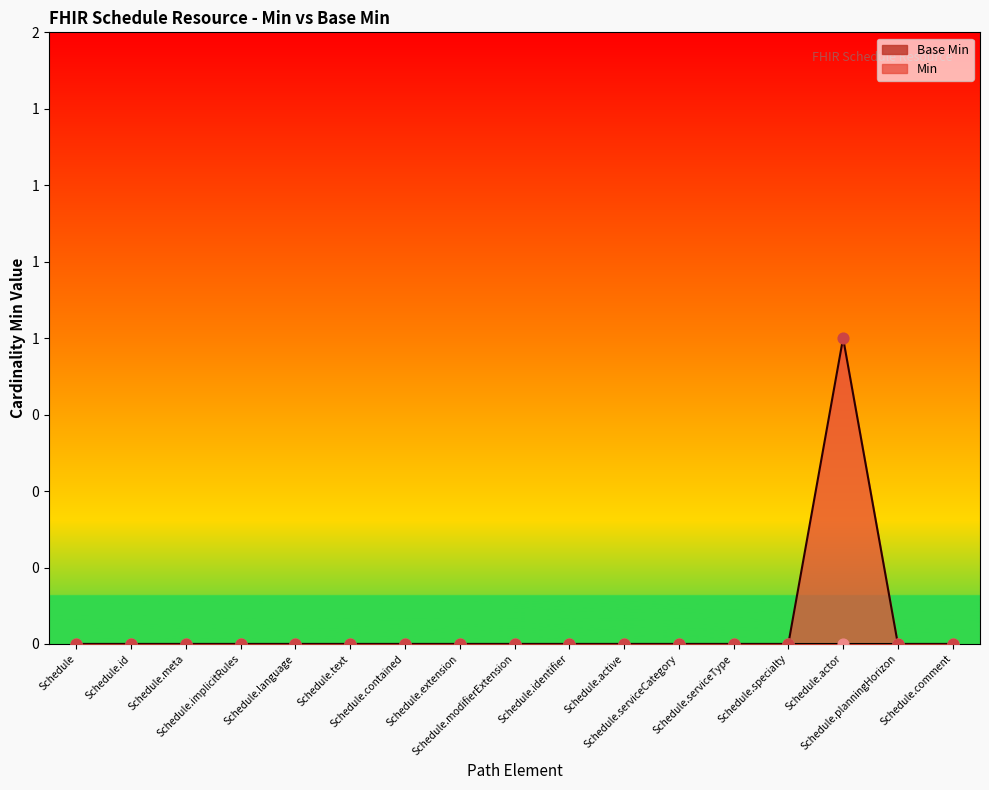

Which has a higher value, Schedule.language or Schedule.serviceCategory?

Schedule.language